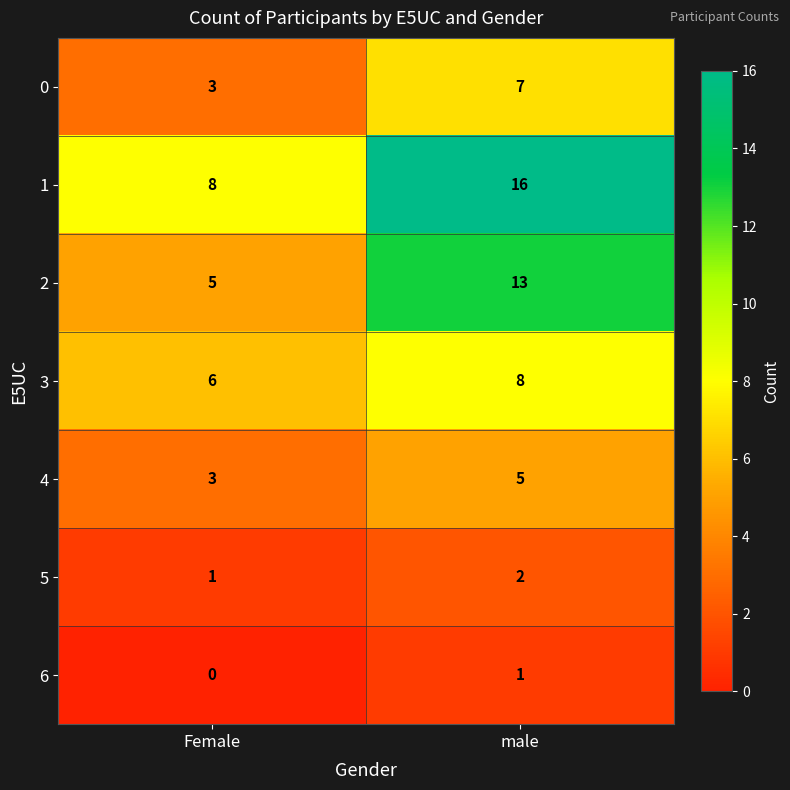

True or false: 0 has a value of 7 at male.

True